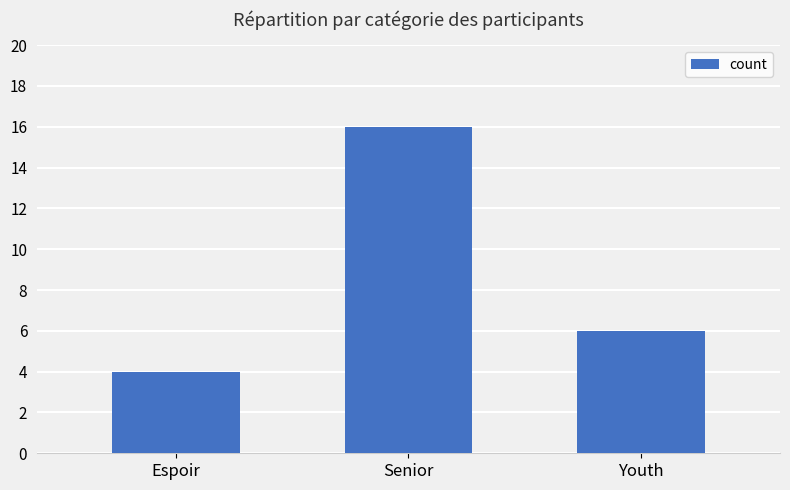

Reading left to right, what are all the values shown in this chart?

4	16	6